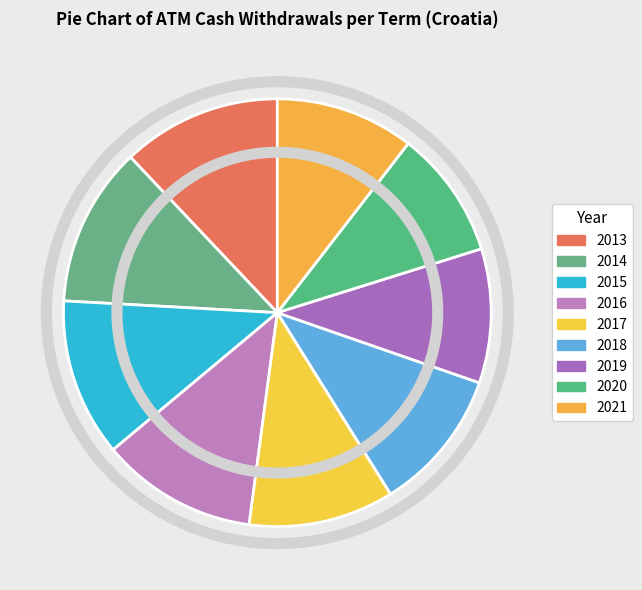

Is there a majority slice in this chart?

No